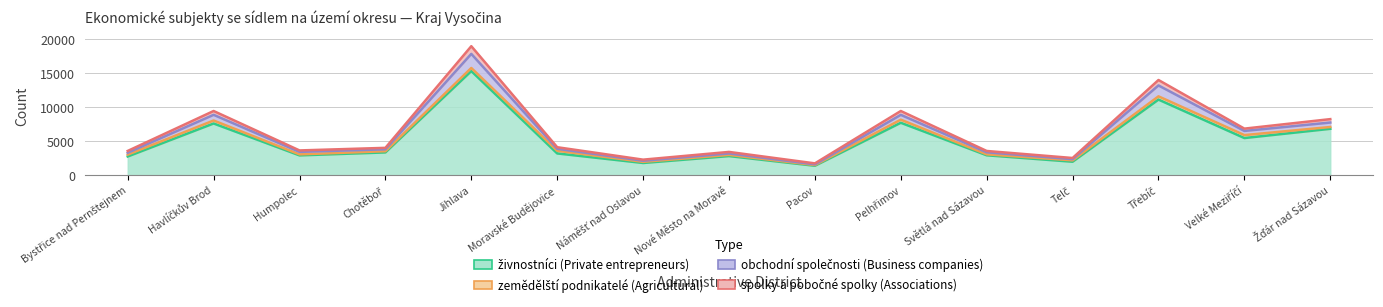

Where is the first local minimum for spolky a pobočné spolky (Associations)?

Humpolec